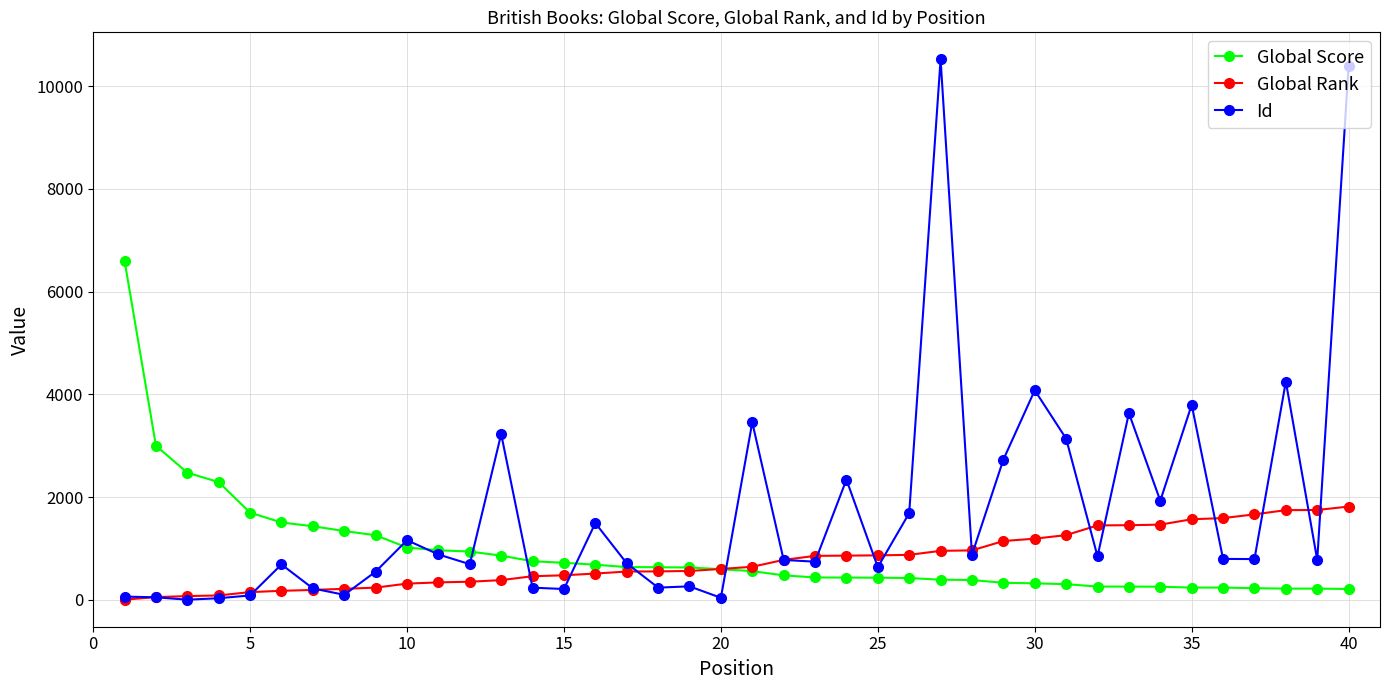

What is the highest value of the Global Rank series?

1817